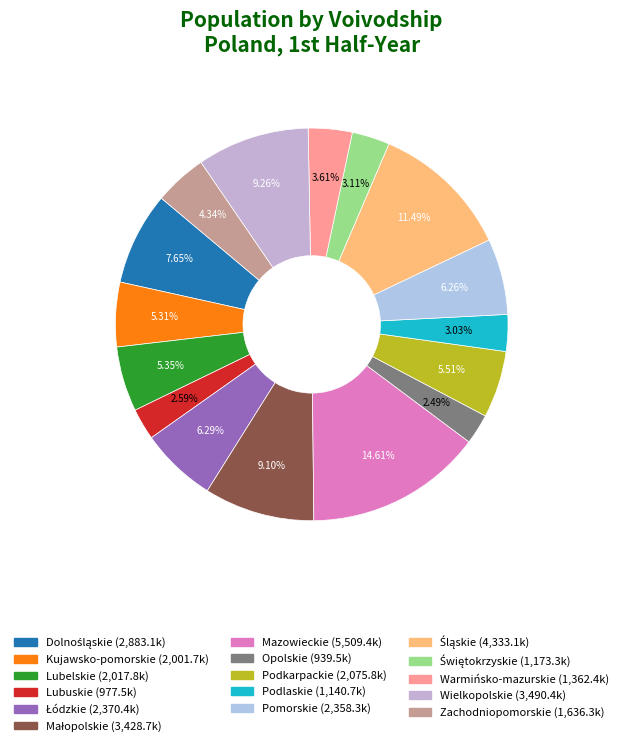

What percentage is NOT represented by Mazowieckie?

85.4%